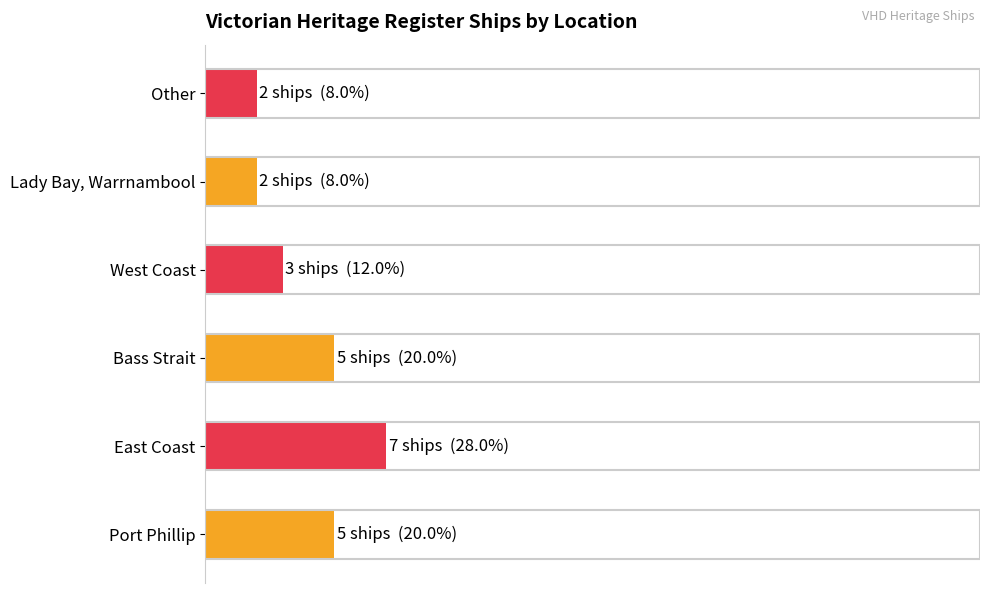

How many values are between 2 and 5?

5